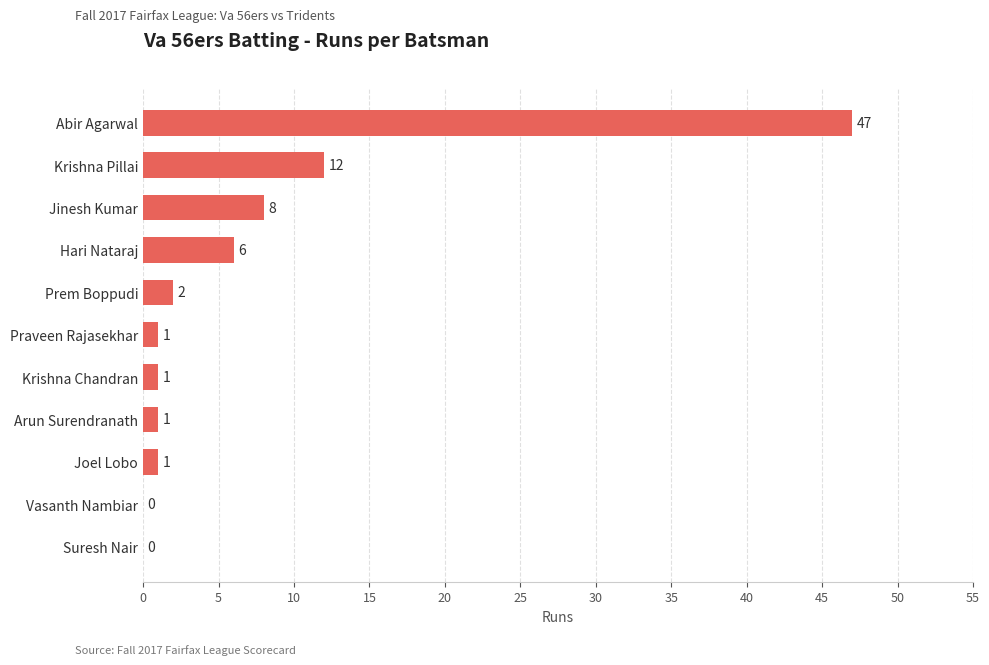

At which category does the chart reach its peak across all series?

Abir Agarwal